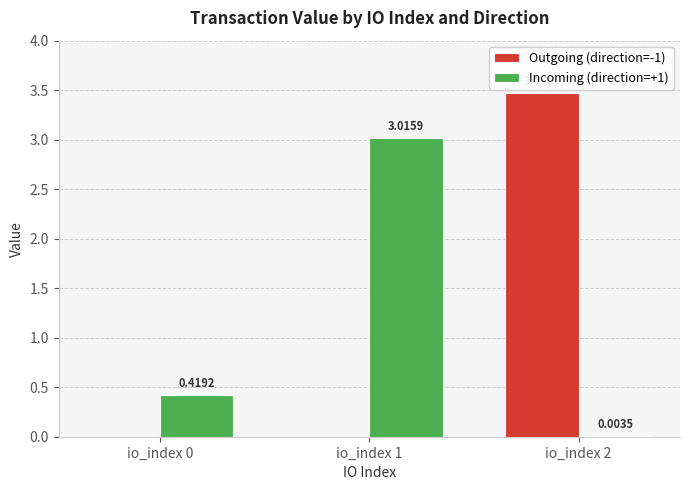

How many groups of bars are there?

3